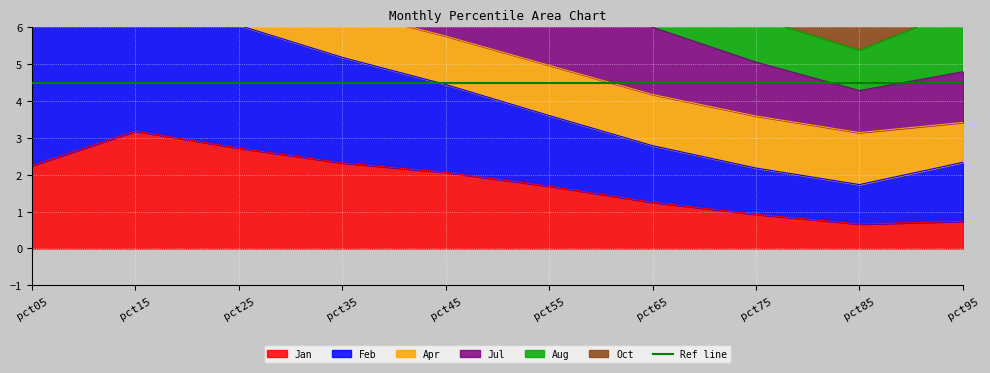

How many data points does each series have?

10